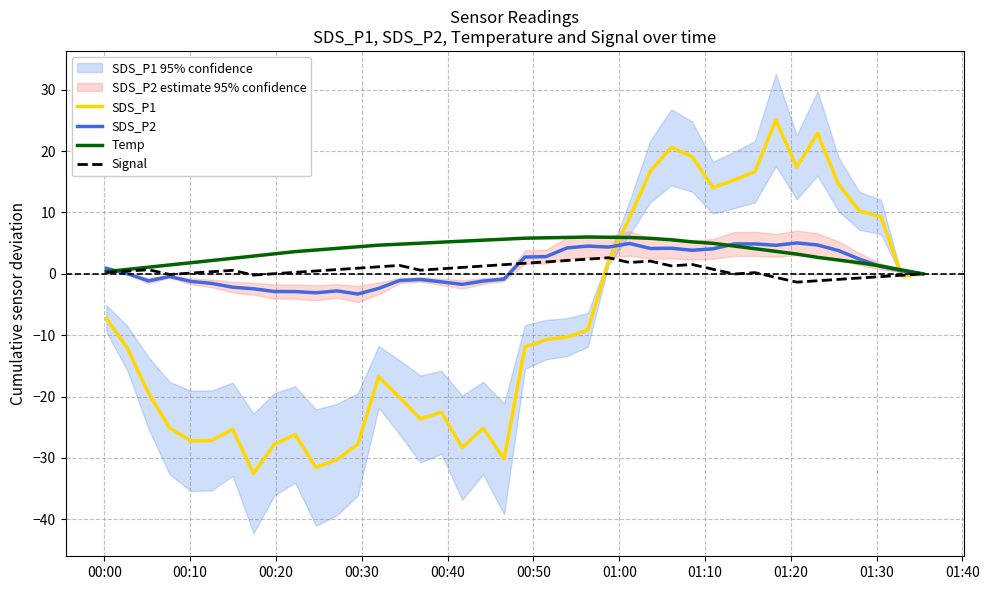

How many lines are shown in the chart?

4